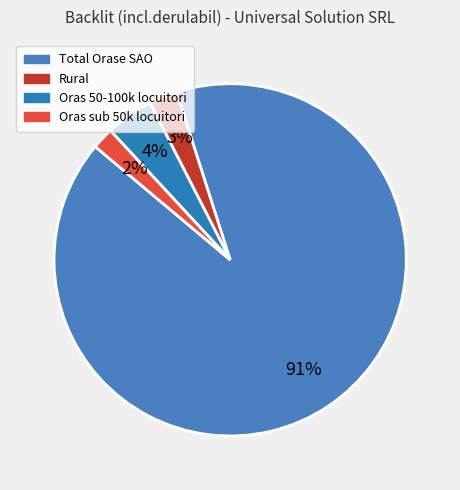

Rank the categories by value from highest to lowest.

Total Orase SAO, Oras 50-100k locuitori, Rural, Oras sub 50k locuitori